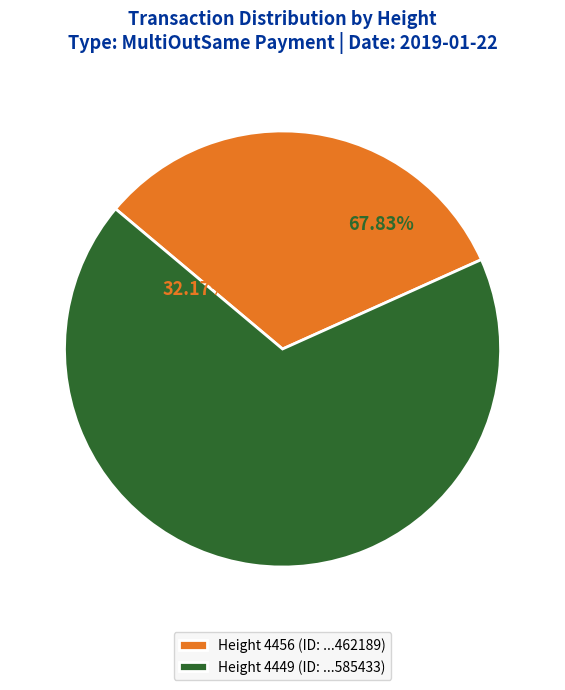

To the nearest percent, what percentage of the pie is 4456?

32%